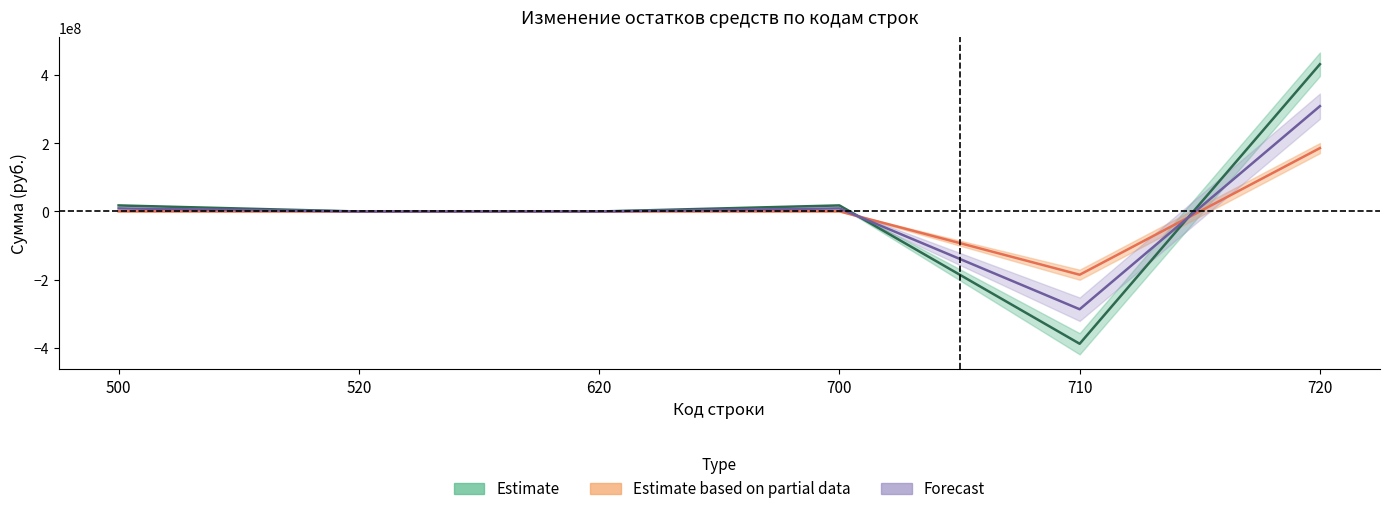

True or false: Утверждено (консолидированный) has more than 2 interior local peaks.

False